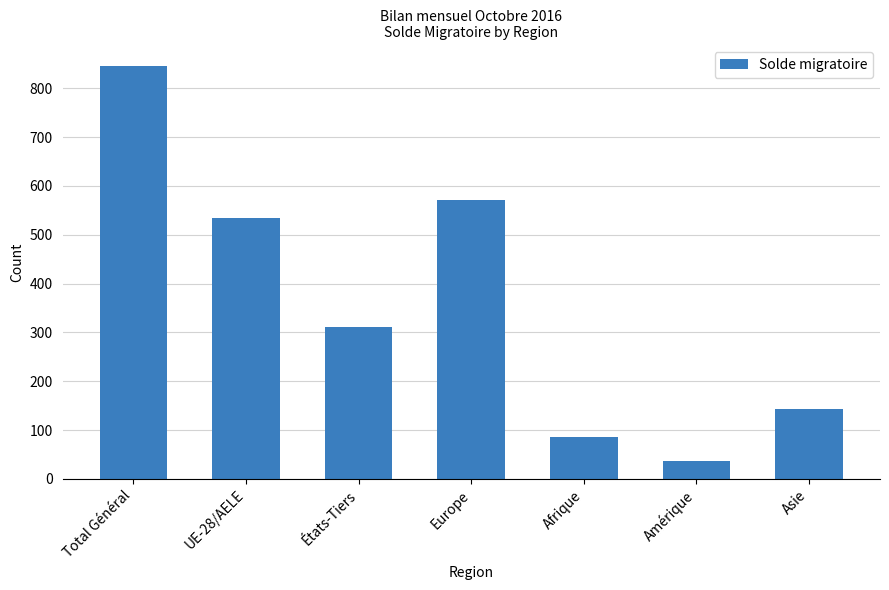

The chart shows a value of 86 at Afrique. True or false?

True